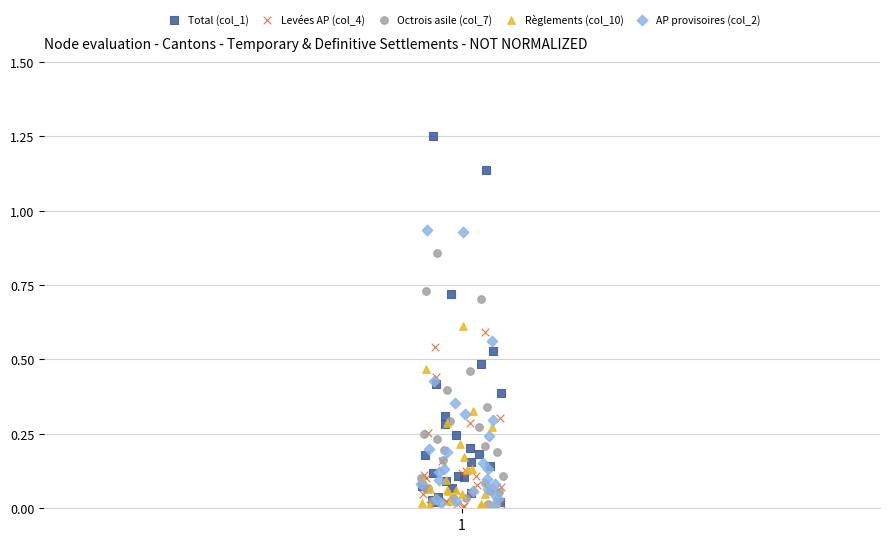

Which series contains the highest Y value?

Total (col_1)